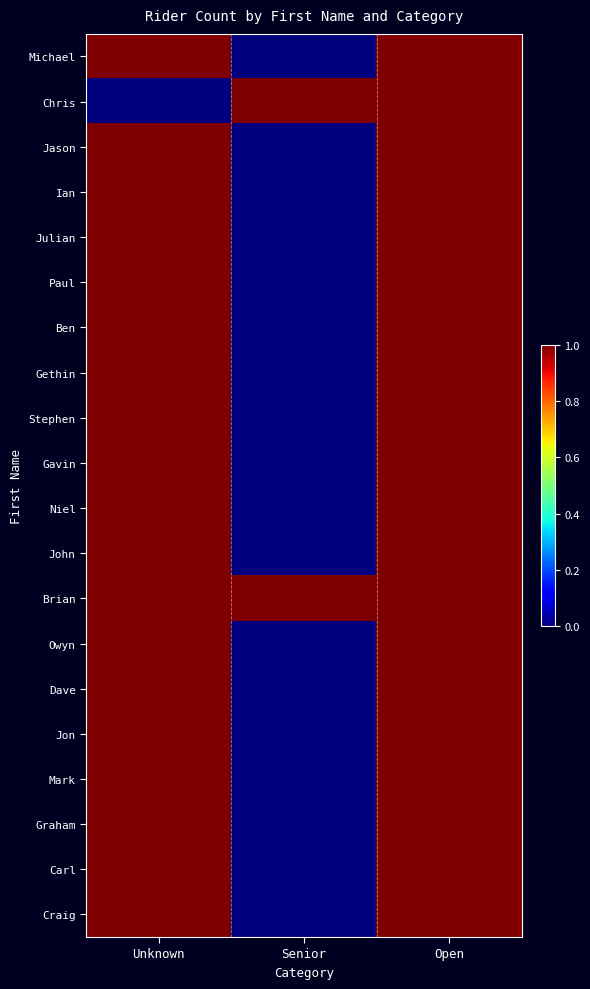

Which series has the largest total across all categories?

Brian